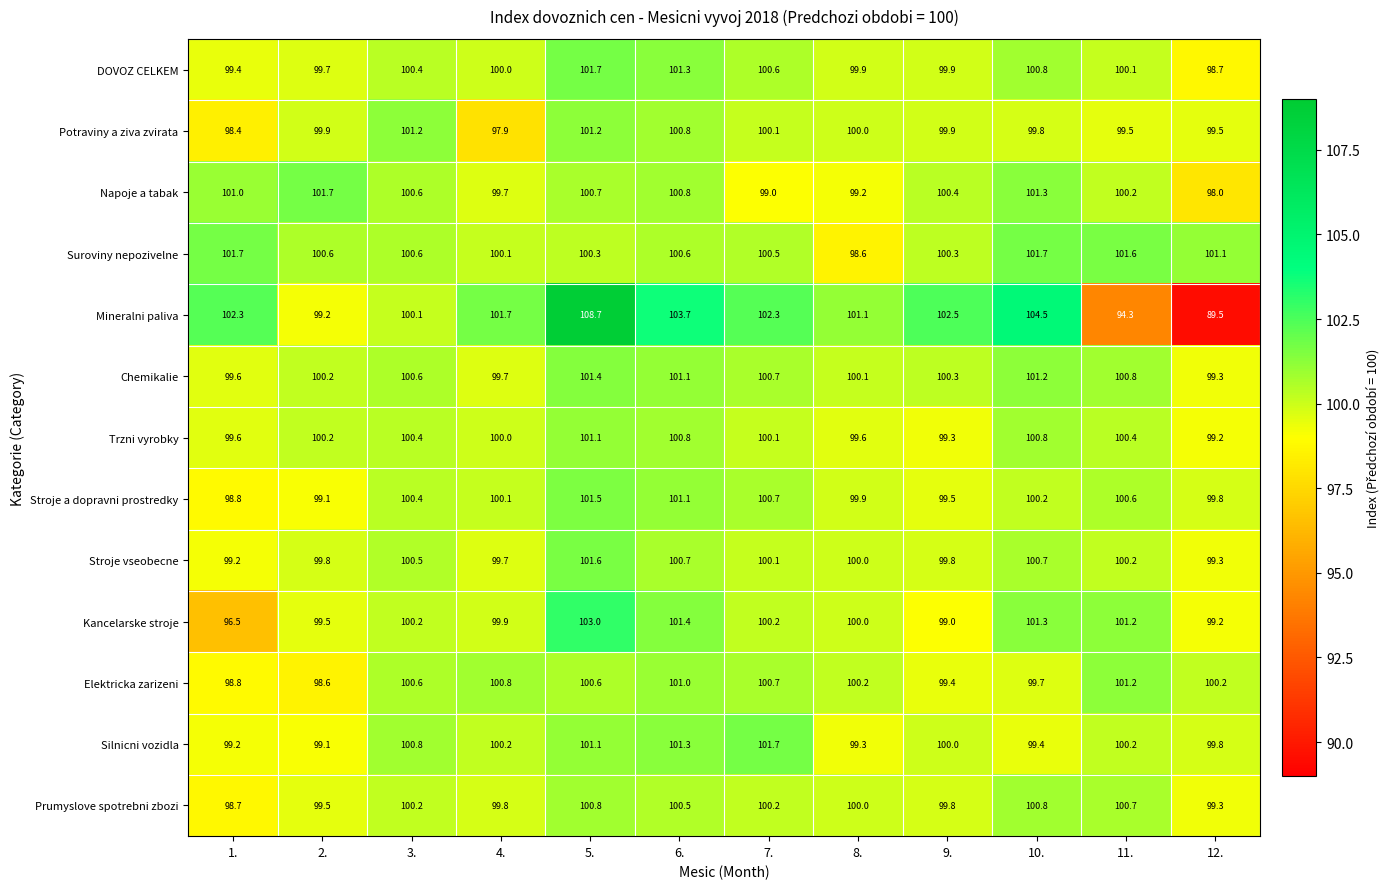

At which label does Trzni vyrobky first exceed 100?

2.